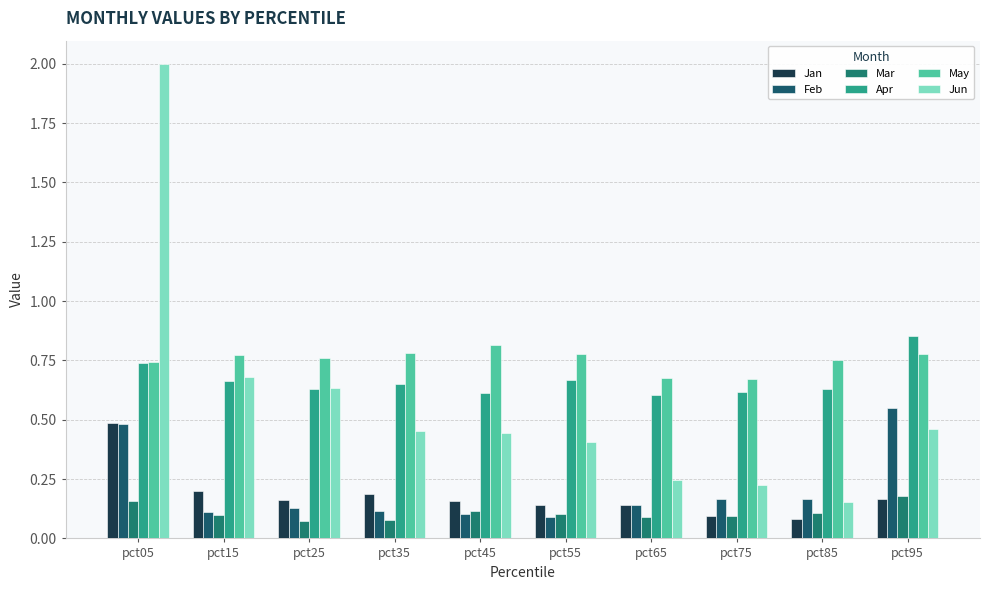

Count the number of data series in this chart.

6